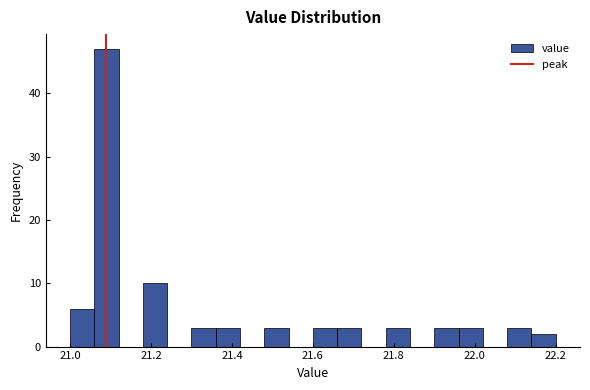

Around what value on the x-axis is the tallest bar? Give the approximate position of its centre, as read against the axis.

21.10